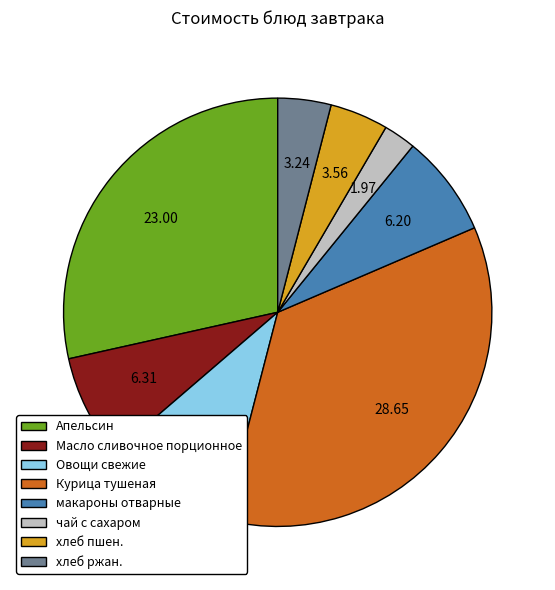

Which slice is the largest?

Курица тушеная